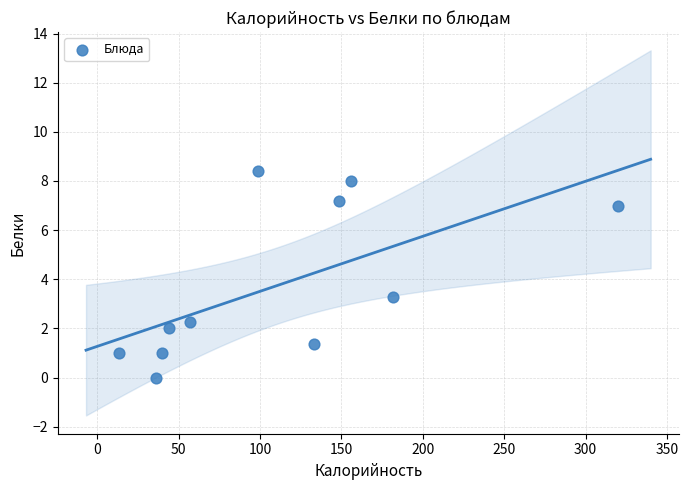

What is the average Y value?

3.8